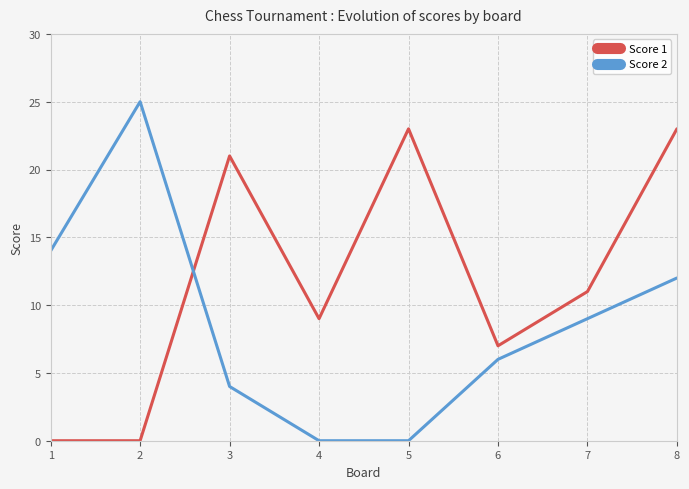

What is the sum of all Score 1 values?

94